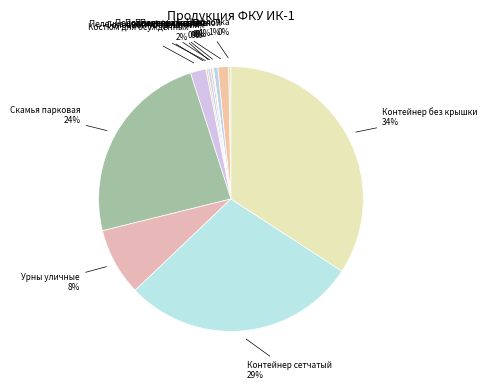

To the nearest percent, what is the average slice percentage?

8%